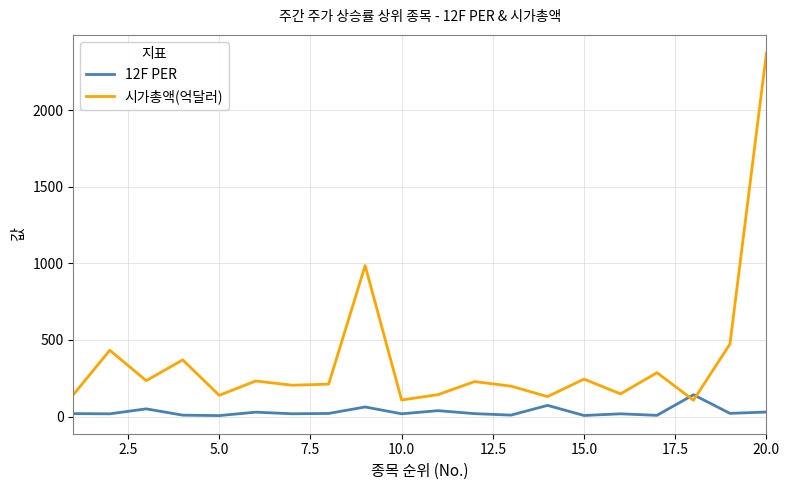

After their last crossing, which series has the higher values: 시가총액(억달러) or 12F PER?

시가총액(억달러)